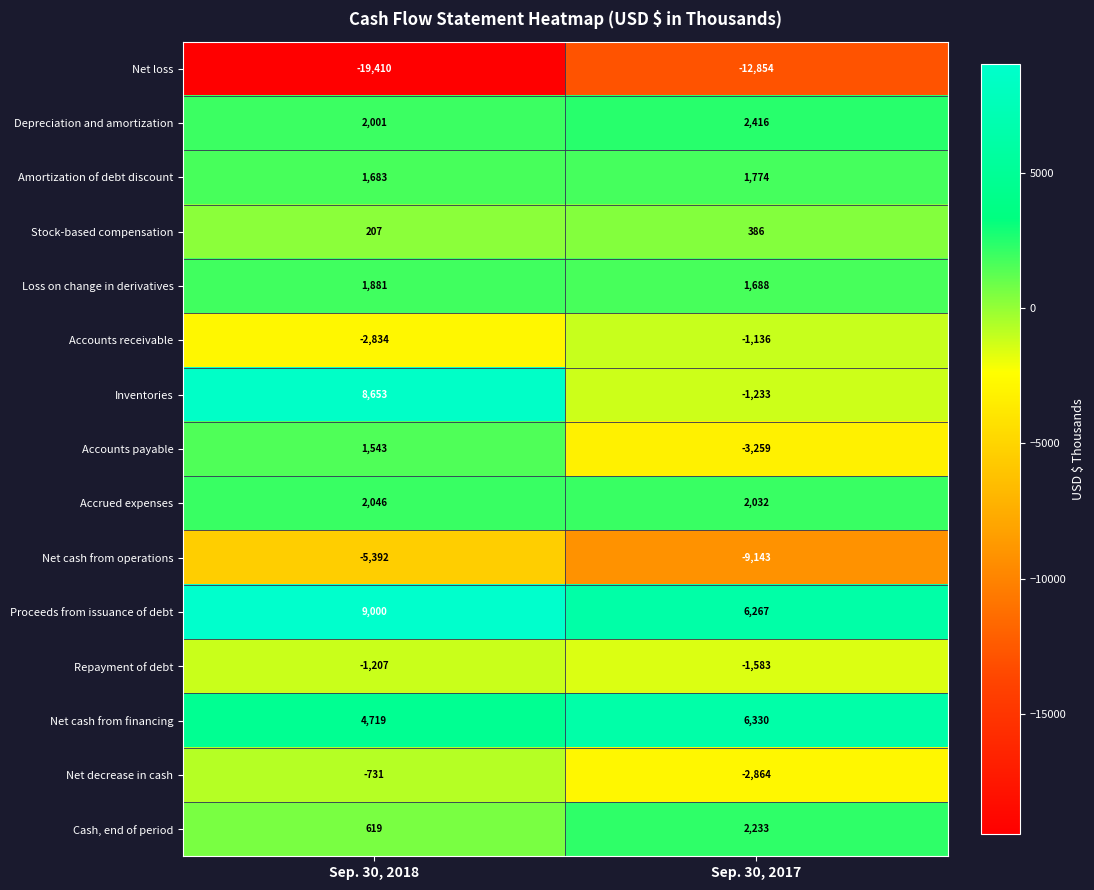

Reading left to right, transcribe all the data shown in this chart.

Net loss: Sep. 30, 2018=-19410	Sep. 30, 2017=-12854
Depreciation and amortization: Sep. 30, 2018=2001	Sep. 30, 2017=2416
Amortization of debt discount: Sep. 30, 2018=1683	Sep. 30, 2017=1774
Stock-based compensation: Sep. 30, 2018=207	Sep. 30, 2017=386
Loss on change in derivatives: Sep. 30, 2018=1881	Sep. 30, 2017=1688
Accounts receivable: Sep. 30, 2018=-2834	Sep. 30, 2017=-1136
Inventories: Sep. 30, 2018=8653	Sep. 30, 2017=-1233
Accounts payable: Sep. 30, 2018=1543	Sep. 30, 2017=-3259
Accrued expenses: Sep. 30, 2018=2046	Sep. 30, 2017=2032
Net cash from operations: Sep. 30, 2018=-5392	Sep. 30, 2017=-9143
Proceeds from issuance of debt: Sep. 30, 2018=9000	Sep. 30, 2017=6267
Repayment of debt: Sep. 30, 2018=-1207	Sep. 30, 2017=-1583
Net cash from financing: Sep. 30, 2018=4719	Sep. 30, 2017=6330
Net decrease in cash: Sep. 30, 2018=-731	Sep. 30, 2017=-2864
Cash, end of period: Sep. 30, 2018=619	Sep. 30, 2017=2233